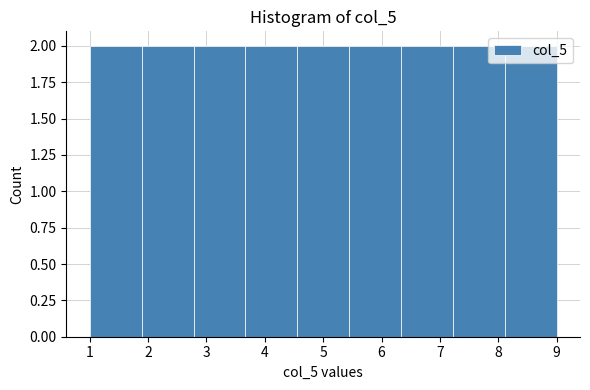

How tall is the bar that spans 1.0 to 1.9 on the x-axis? Neither the bar edges nor the heights are printed on the chart, so give them approximately, as read against the axes.

2